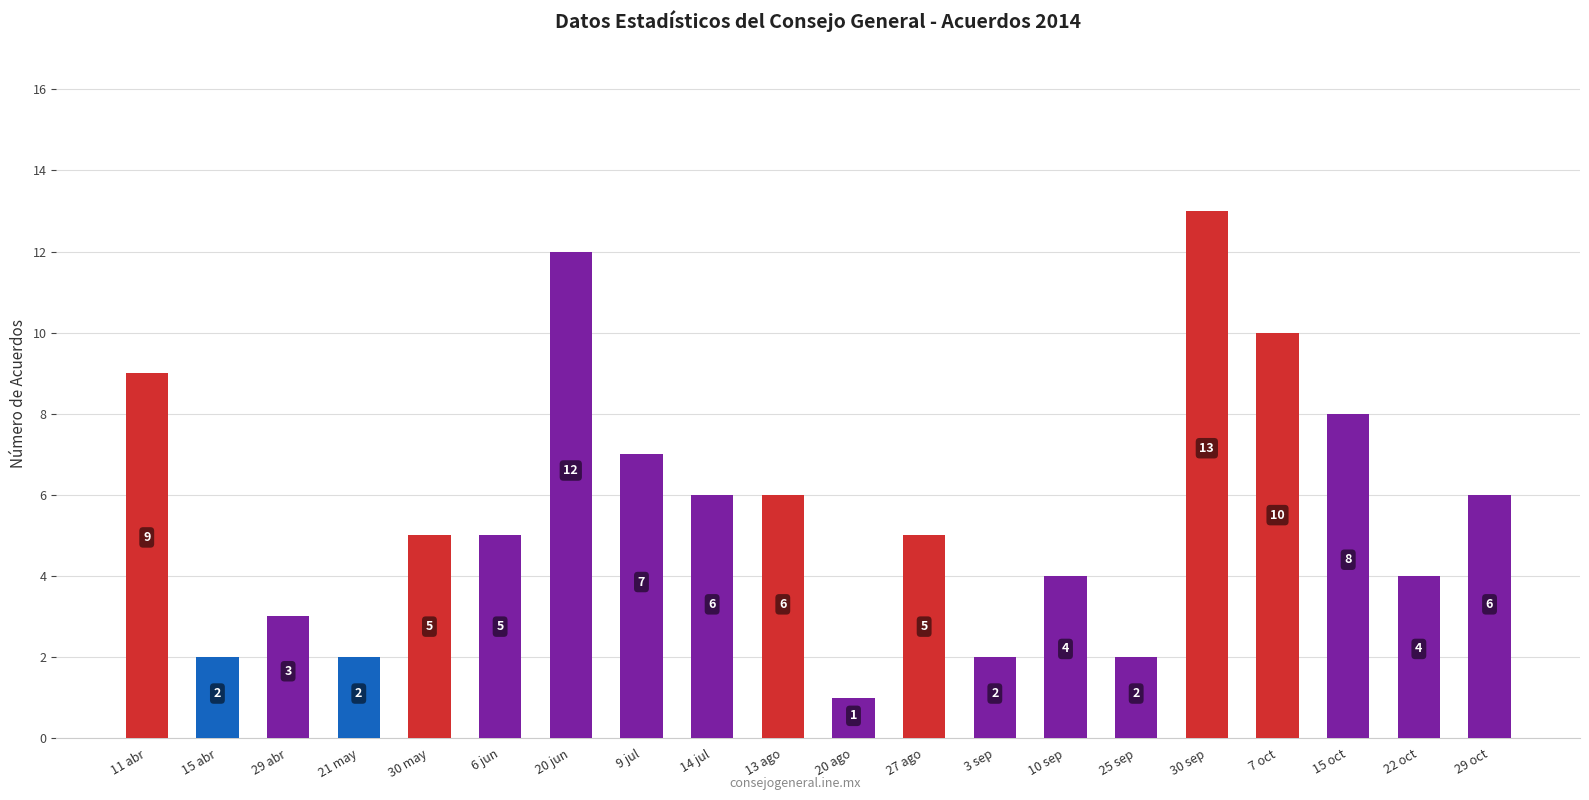

Reading left to right, what are all the values shown in this chart?

11 abr=9	15 abr=2	29 abr=3	21 may=2	30 may=5	6 jun=5	20 jun=12	9 jul=7	14 jul=6	13 ago=6	20 ago=1	27 ago=5	3 sep=2	10 sep=4	25 sep=2	30 sep=13	7 oct=10	15 oct=8	22 oct=4	29 oct=6